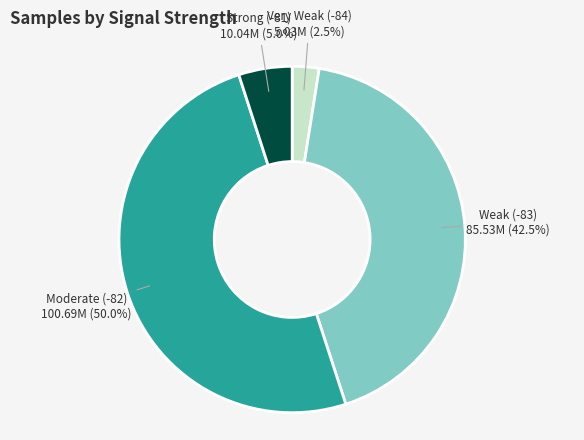

Approximately how many times larger is the value at Moderate (-82) compared to Very Weak (-84)?

20.0